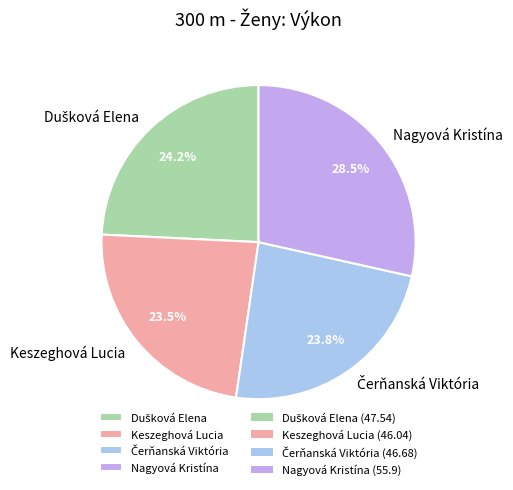

Which slice is the largest?

Nagyová Kristína